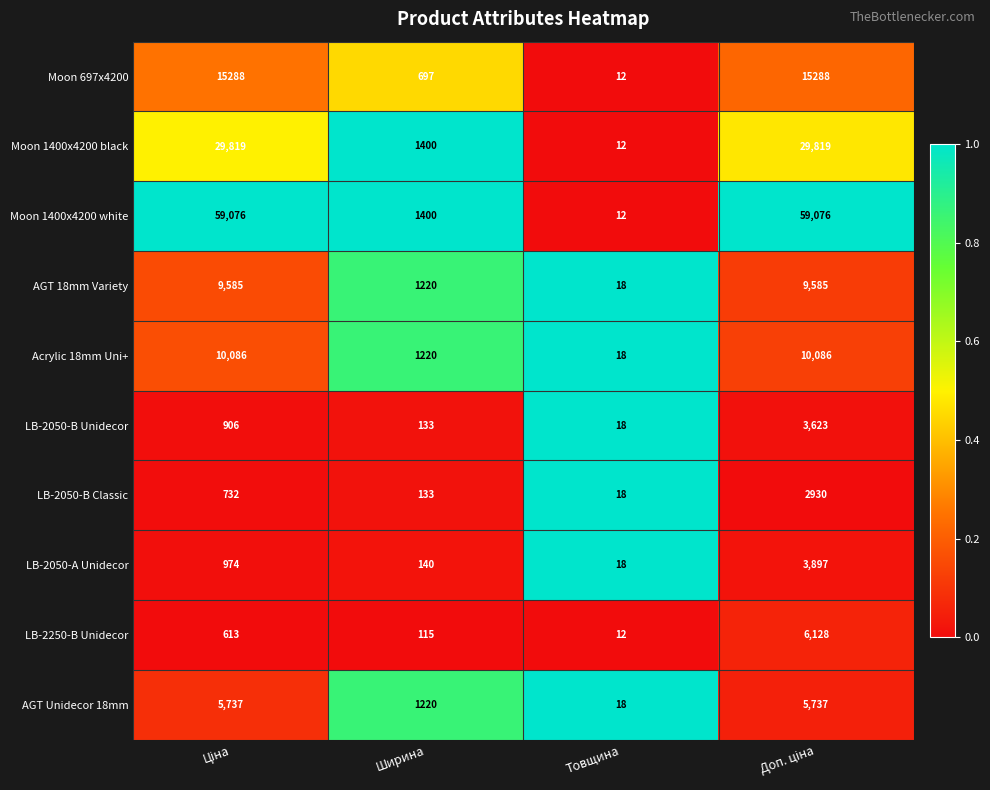

Rank the series by their maximum value, from highest to lowest.

Moon 1400x4200 white, Moon 1400x4200 black, Moon 697x4200, Acrylic 18mm Uni+, AGT 18mm Variety, LB-2250-B Unidecor, AGT Unidecor 18mm, LB-2050-A Unidecor, LB-2050-B Unidecor, LB-2050-B Classic